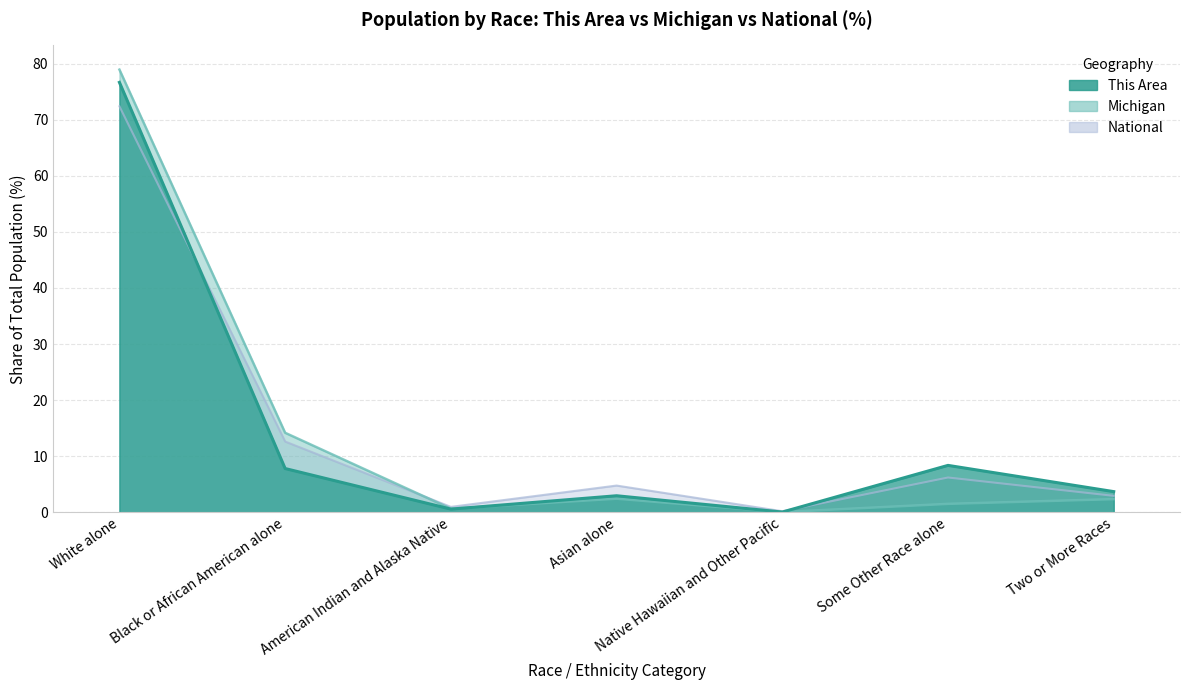

At which label is Michigan closest to 39?

Black or African American alone